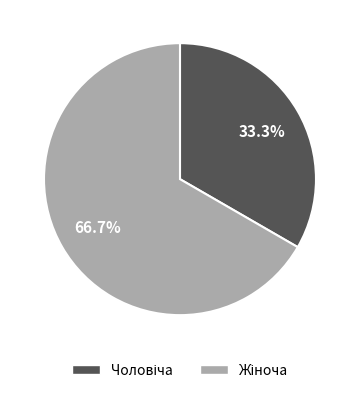

Is there any slice that represents more than half of the pie?

Yes